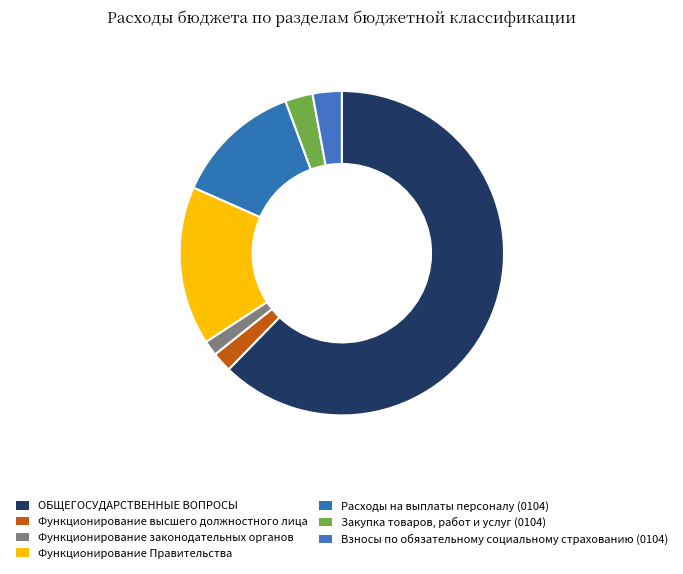

Count the number of slices in the pie.

7